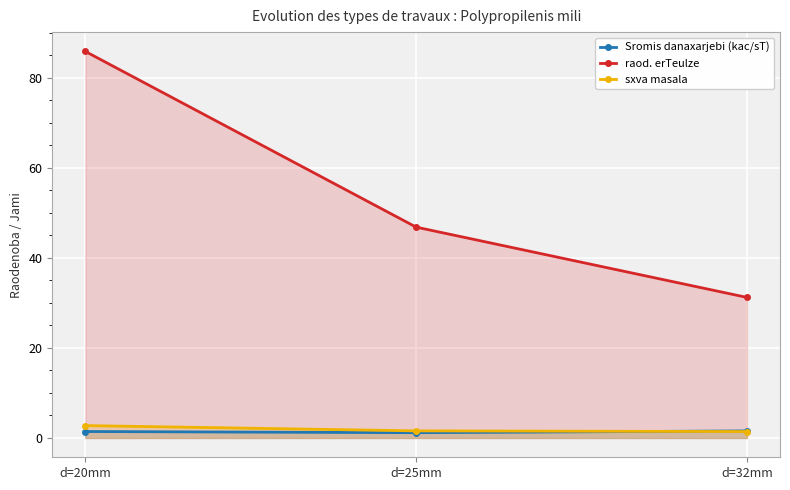

Which series changed the most between d=25mm and d=32mm?

raod. erTeulze